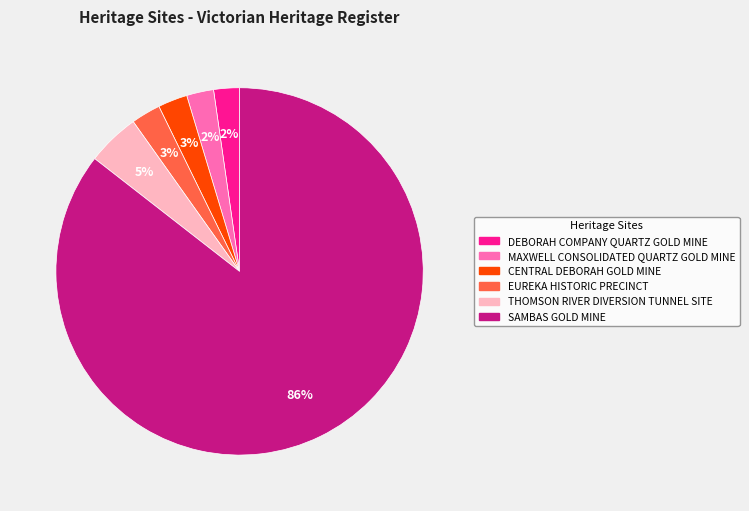

How many slices are in this pie chart?

6